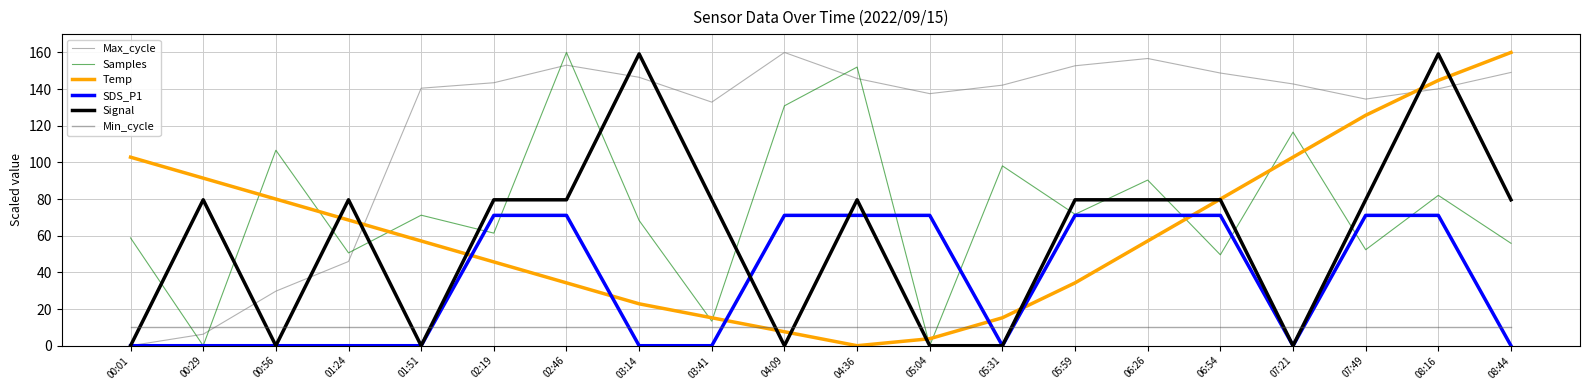

What is the spread (max minus min) of values at 08:44?

160.0